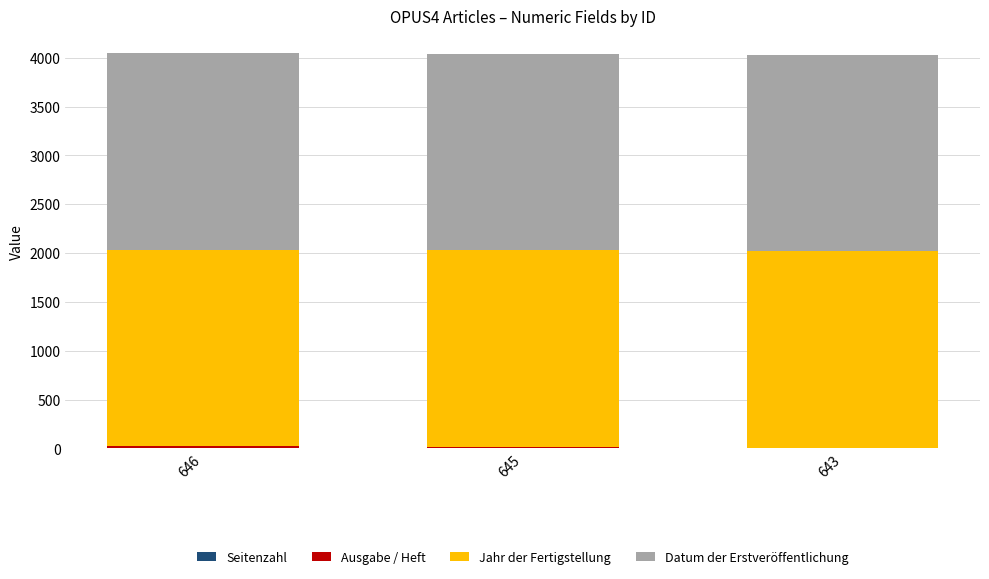

How many data points does each series have?

3